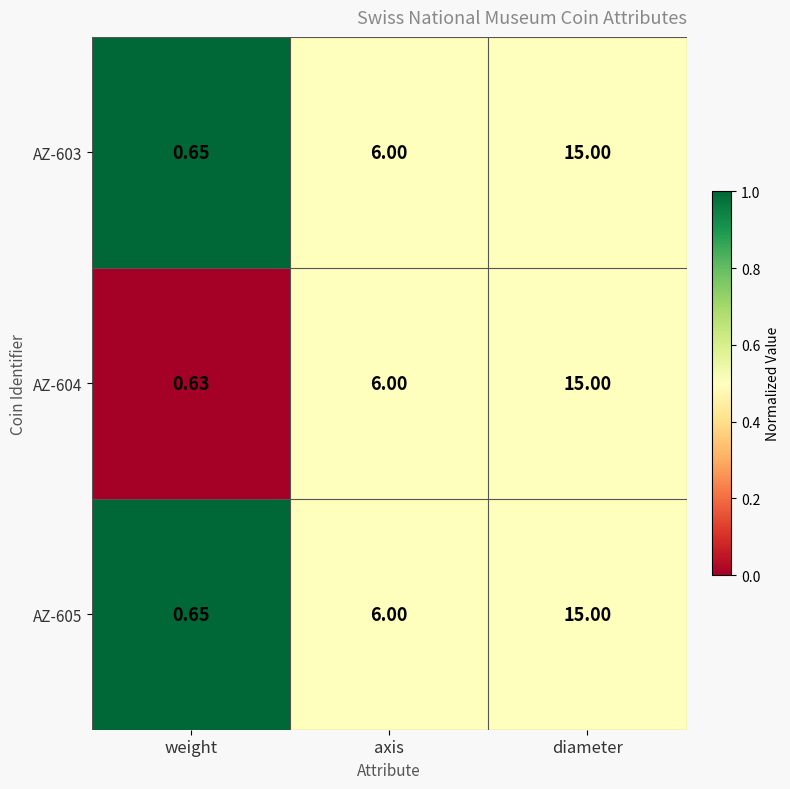

At which label does AZ-605 reach its minimum?

weight